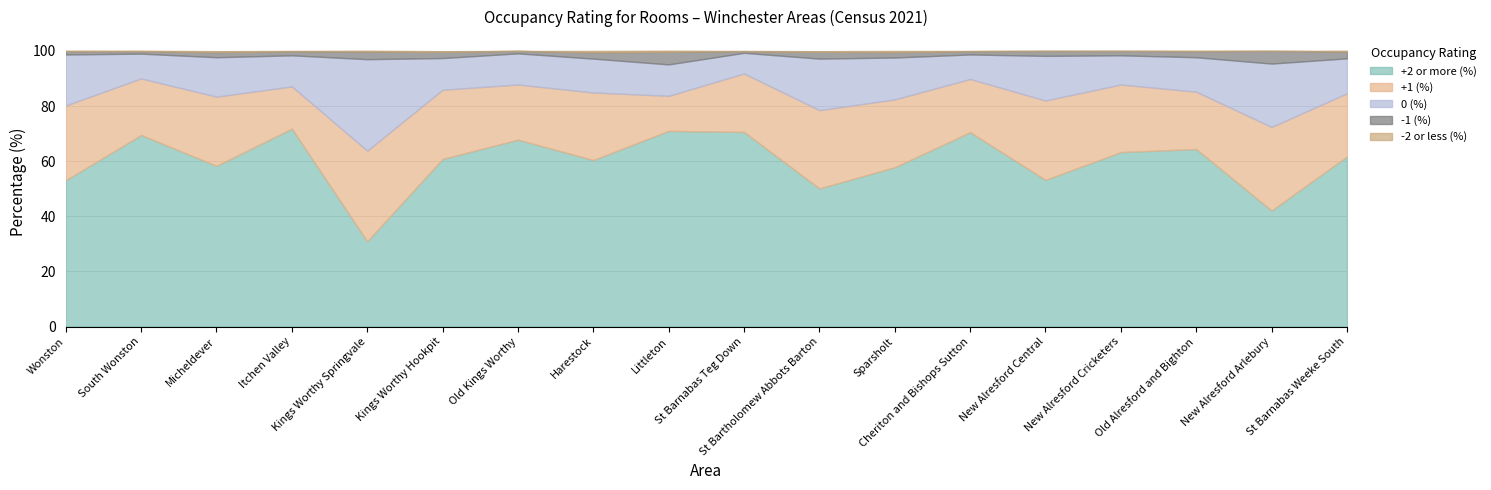

In -1 (%), how many points are higher than both neighbors (excluding endpoints)?

6